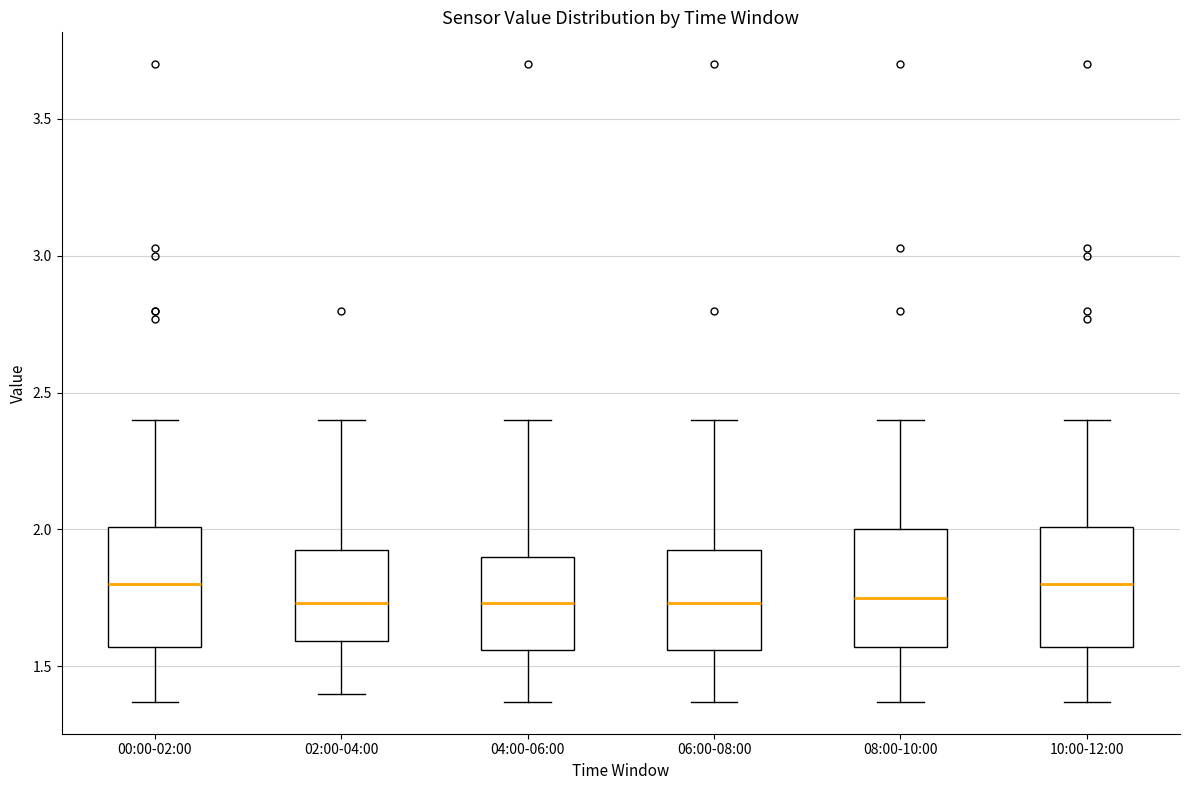

Reading left to right, transcribe this box plot: for each box, give where its median line is, the range the box spans, and where its two whiskers end, as read against the y-axis. The values are not printed on the chart, so give them approximately, as read against the axis.

00:00-02:00: median 1.80, box 1.55 to 2.00, whiskers 1.35 to 2.40
02:00-04:00: median 1.75, box 1.60 to 1.95, whiskers 1.40 to 2.40
04:00-06:00: median 1.75, box 1.55 to 1.90, whiskers 1.35 to 2.40
06:00-08:00: median 1.75, box 1.55 to 1.95, whiskers 1.35 to 2.40
08:00-10:00: median 1.75, box 1.55 to 2.00, whiskers 1.35 to 2.40
10:00-12:00: median 1.80, box 1.55 to 2.00, whiskers 1.35 to 2.40